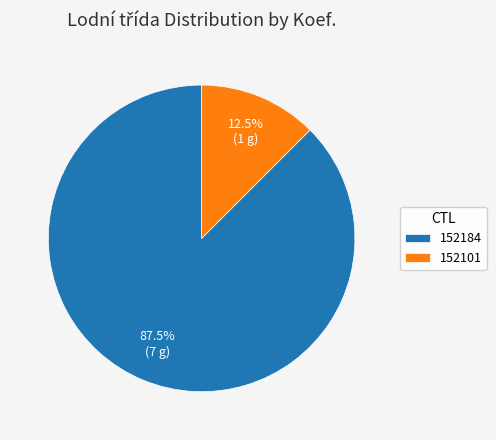

How many segments does this pie chart have?

2